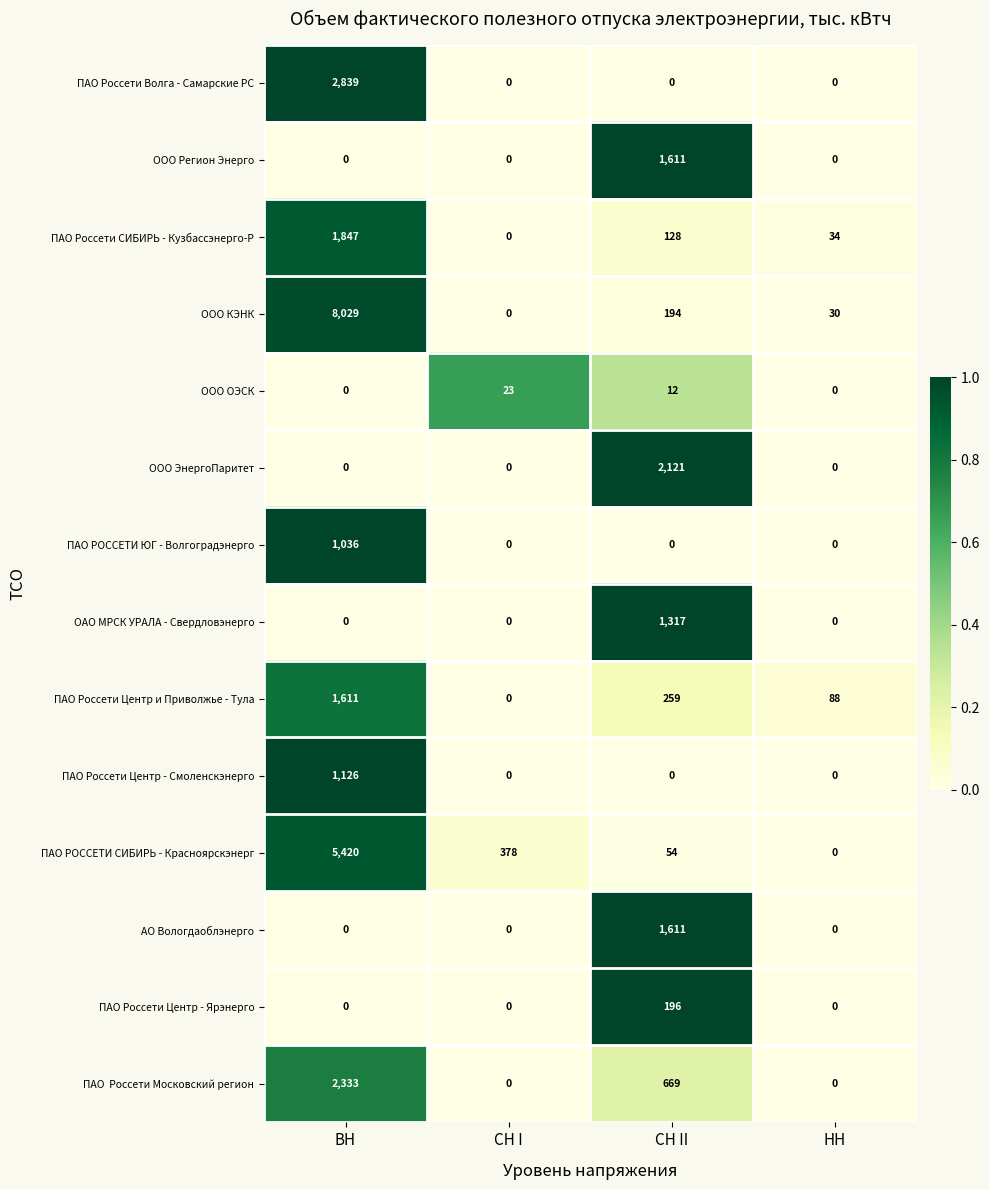

What is the average value of the ООО Регион Энерго series?

403